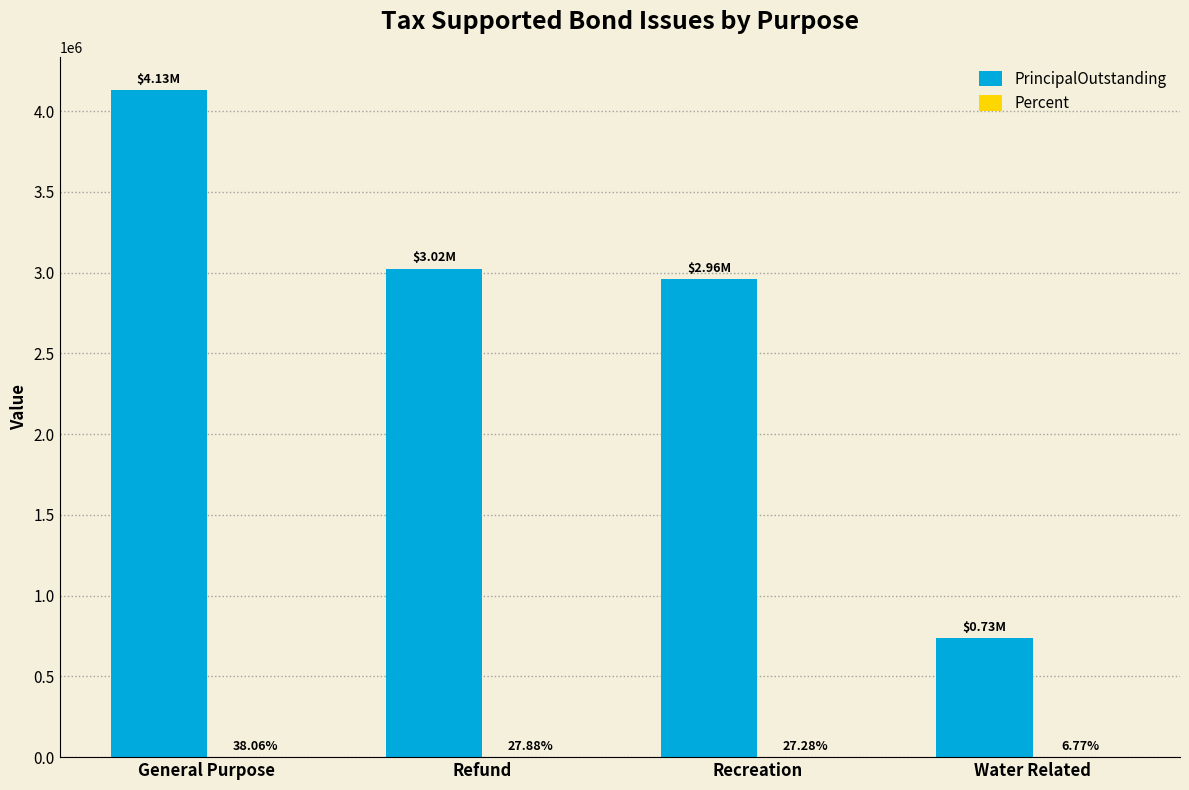

What is the sum of the PrincipalOutstanding values at Recreation and Water Related?

3695000.0